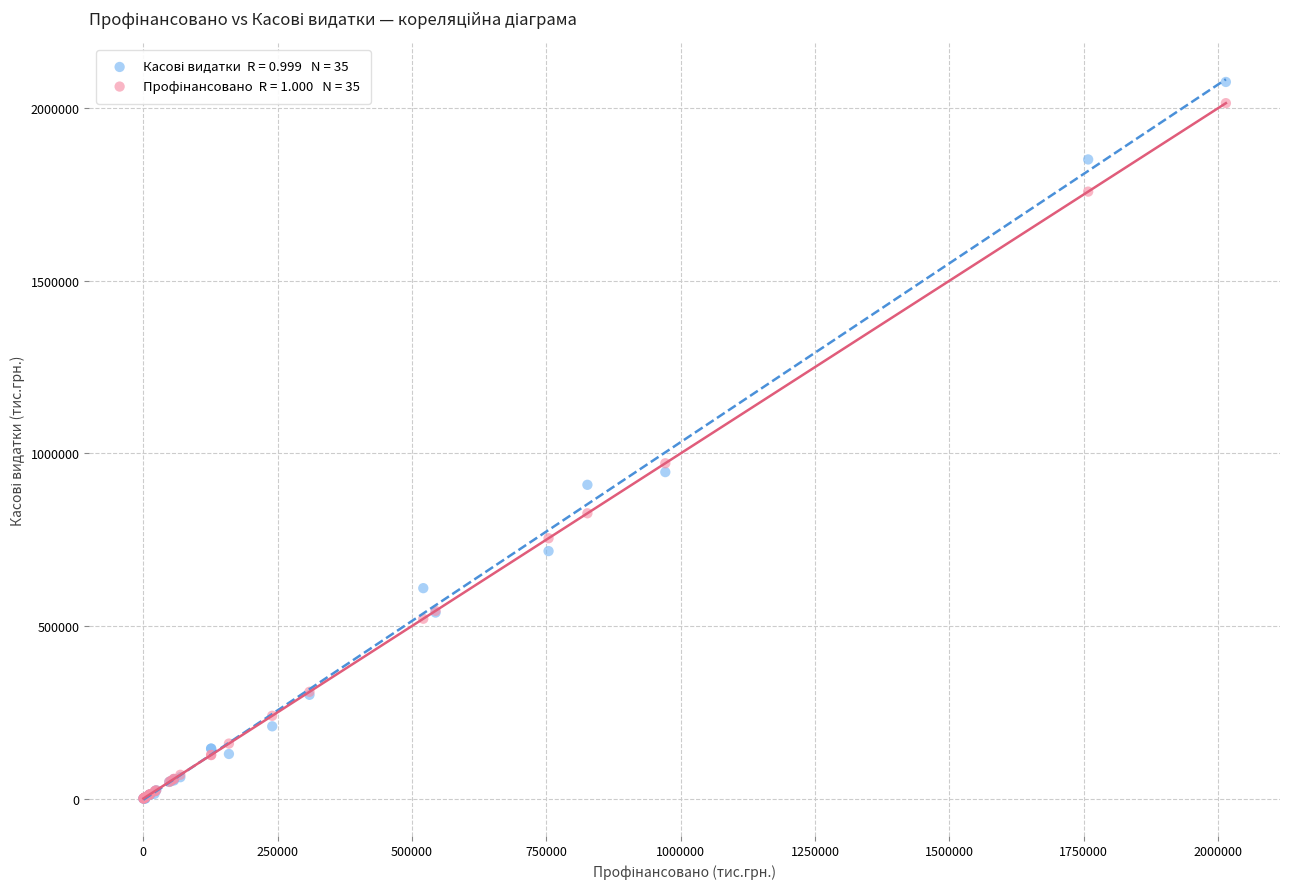

Across all series, what Y value is closest to 1037915?

971278.4